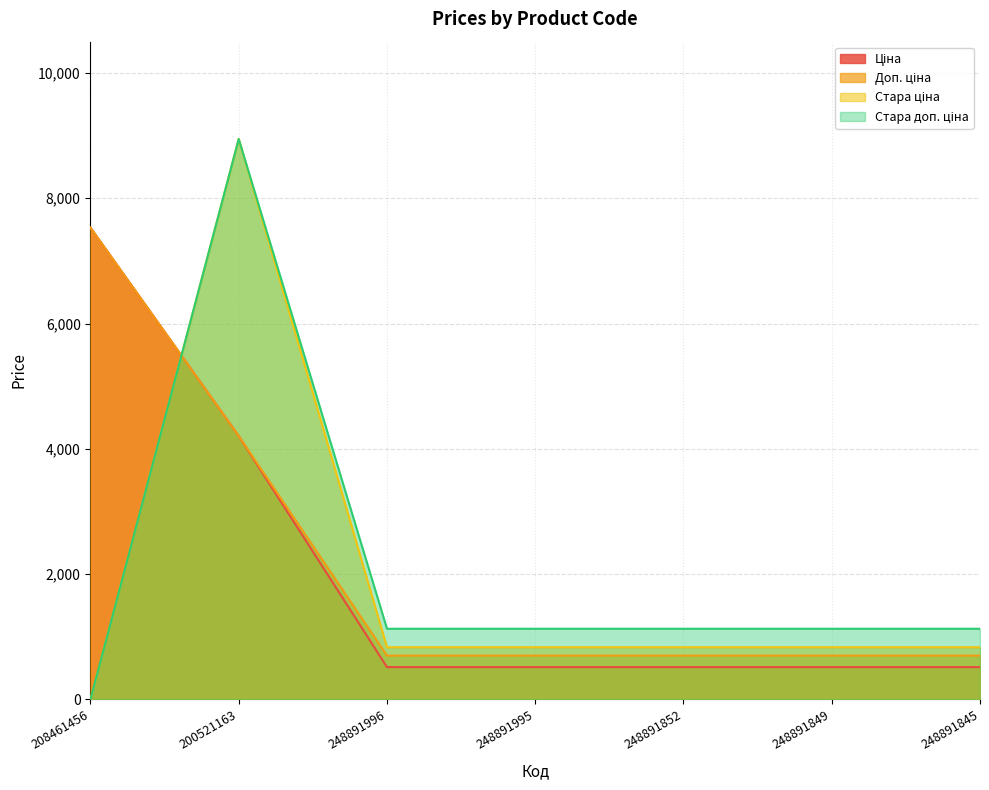

True or false: Доп. ціна and Ціна cross at least once.

False